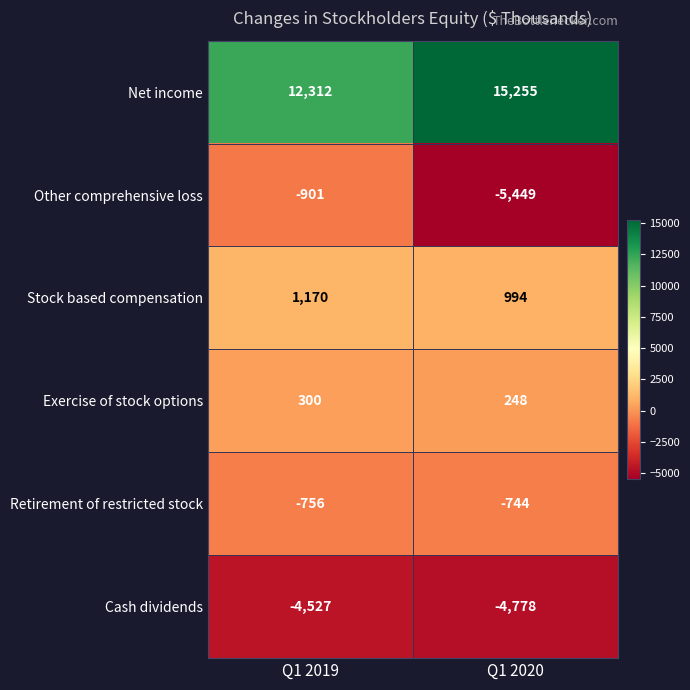

Which category has the lowest value in the Stock based compensation series?

Q1 2020